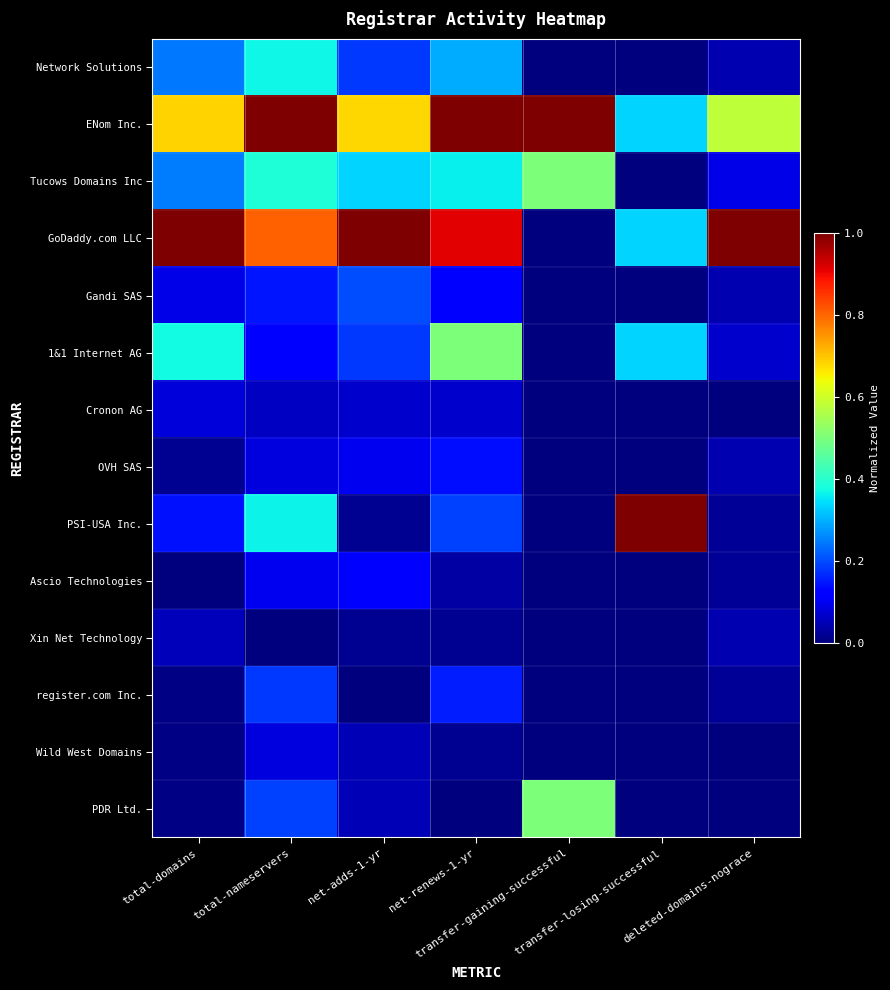

Which has a higher value, net-renews-1-yr or total-domains?

net-renews-1-yr